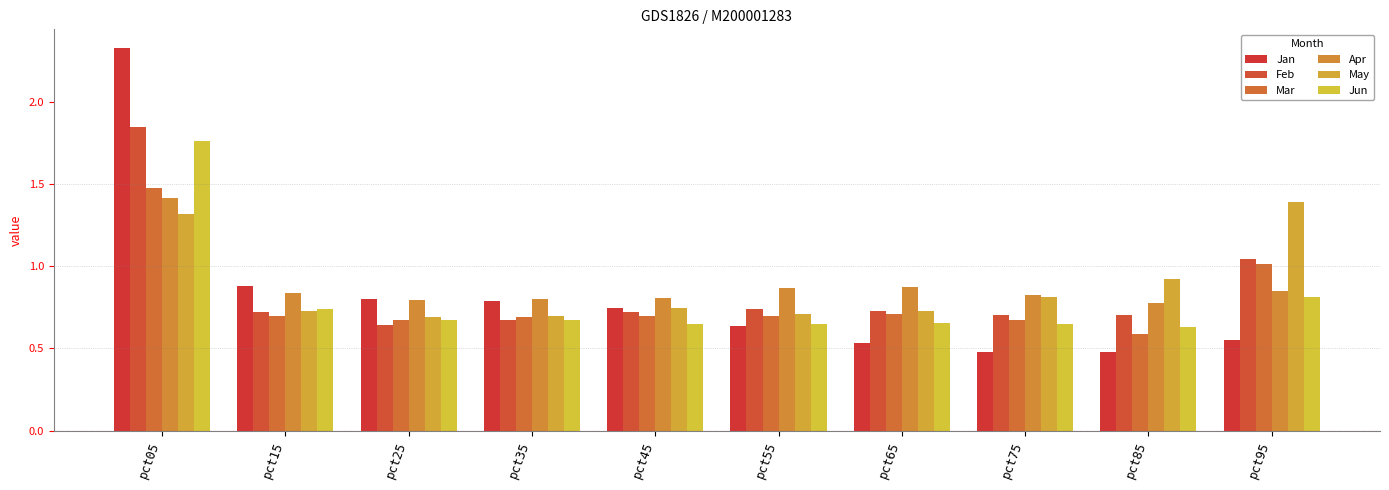

Is it true that Jun equals 0.5 at pct15?

False